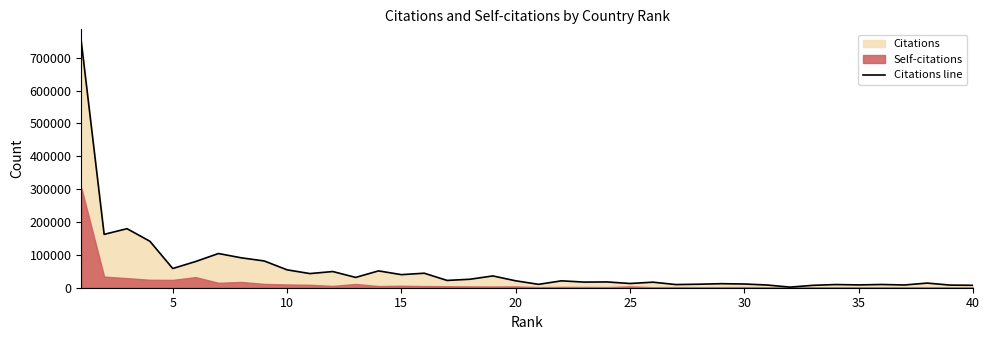

What is the greatest value displayed?

748789